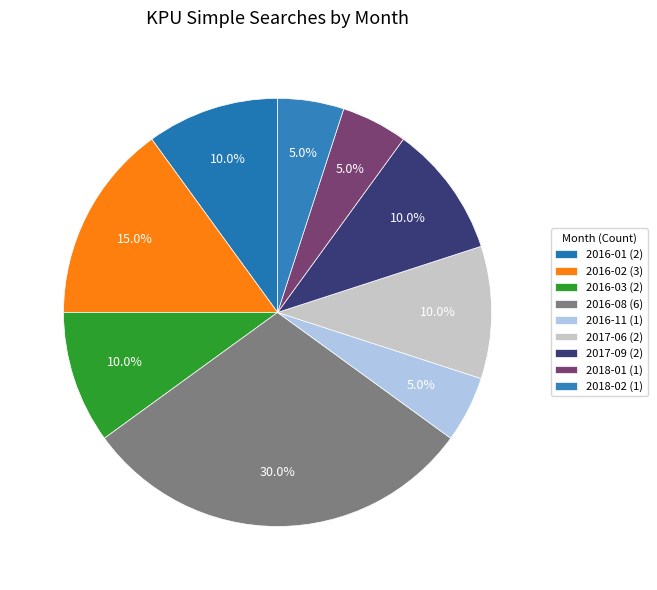

How many slices are in this pie chart?

9